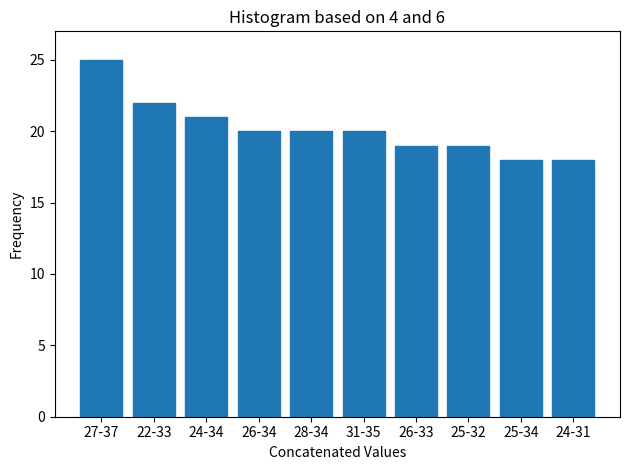

Reading left to right, what are all the values shown in this chart?

25	22	21	20	20	20	19	19	18	18